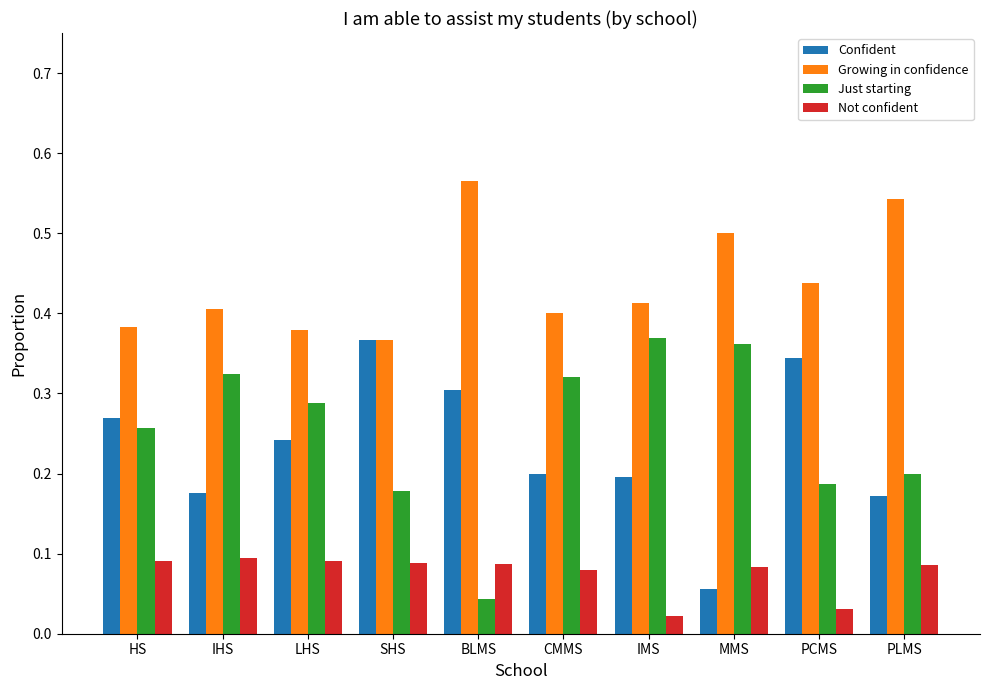

The Confident series shows 0.0 at IMS. True or false?

False